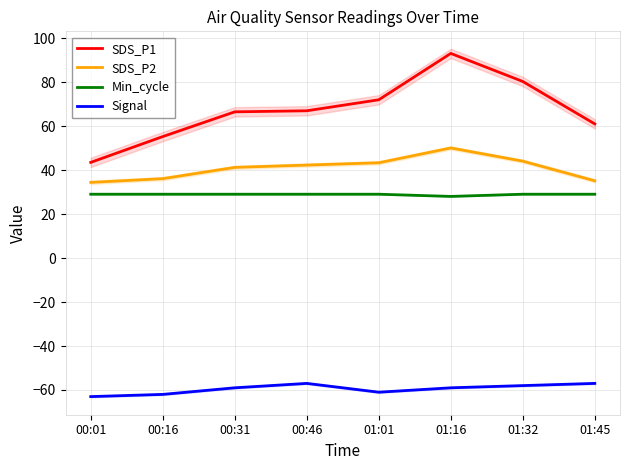

Reading right to left, transcribe all the data shown in this chart.

SDS_P1: 01:45=61.0	01:32=80.2	01:16=93.0	01:01=71.9	00:46=66.9	00:31=66.5	00:16=55.2	00:01=43.5
SDS_P2: 01:45=35.1	01:32=44.0	01:16=50.0	01:01=43.3	00:46=42.2	00:31=41.2	00:16=36.1	00:01=34.4
Min_cycle: 01:45=29.0	01:32=29.0	01:16=28.0	01:01=29.0	00:46=29.0	00:31=29.0	00:16=29.0	00:01=29.0
Signal: 01:45=-57.0	01:32=-58.0	01:16=-59.0	01:01=-61.0	00:46=-57.0	00:31=-59.0	00:16=-62.0	00:01=-63.0